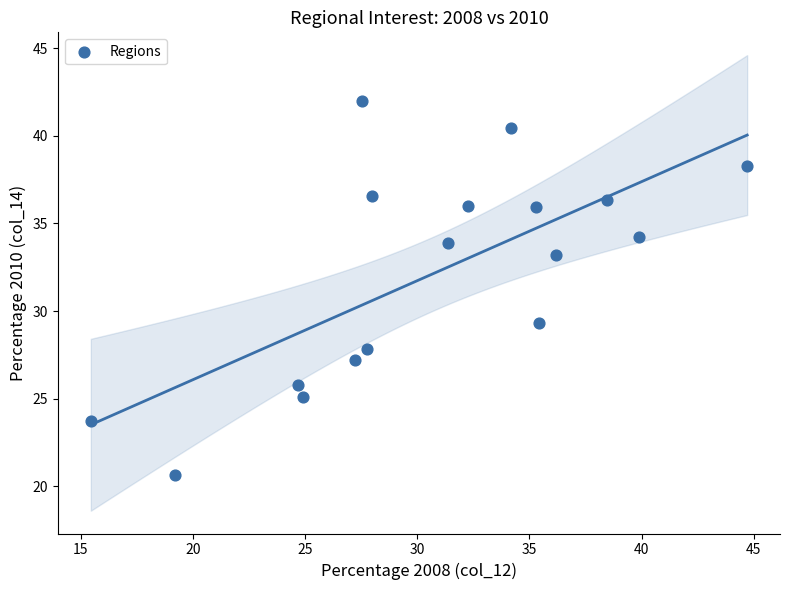

What is the range of X values (max minus min)?

29.3